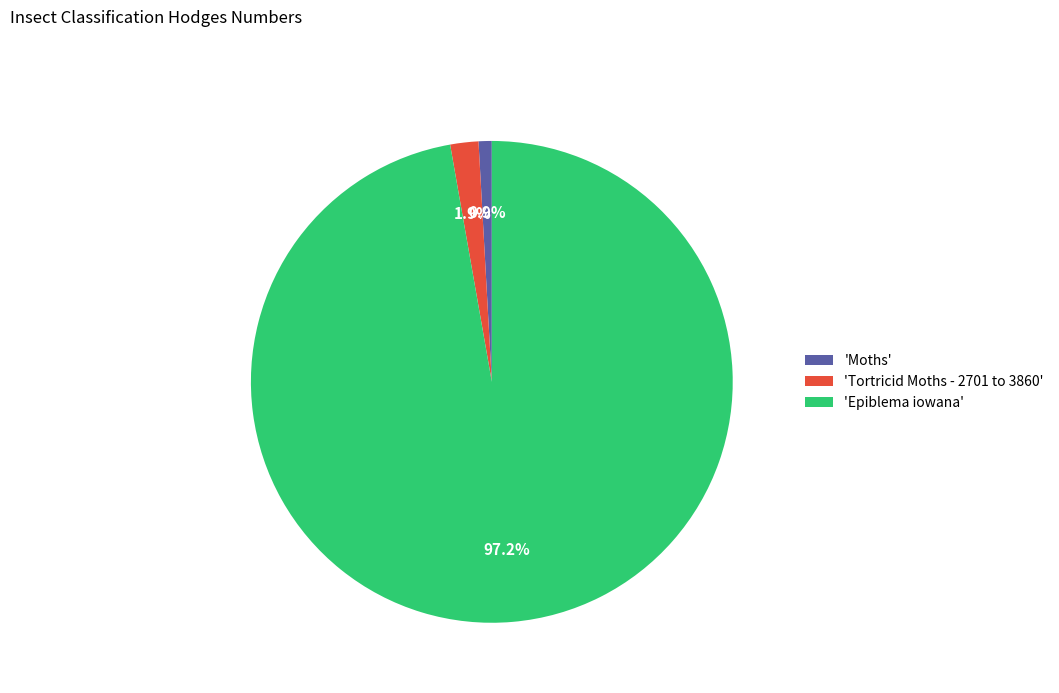

Rank the categories by value from lowest to highest.

'Moths', 'Tortricid Moths - 2701 to 3860', 'Epiblema iowana'